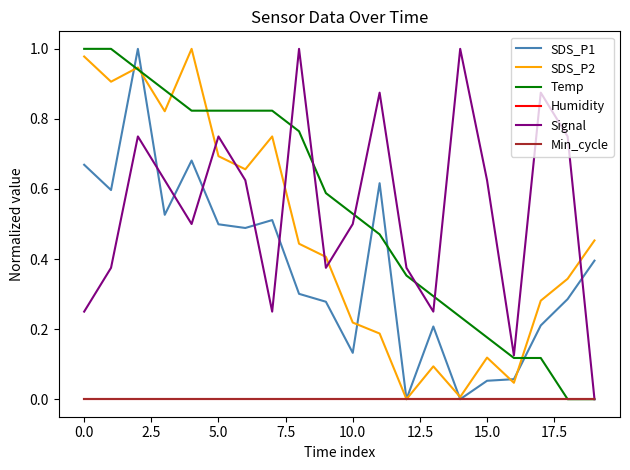

Which series has the largest range (max minus min)?

SDS_P1